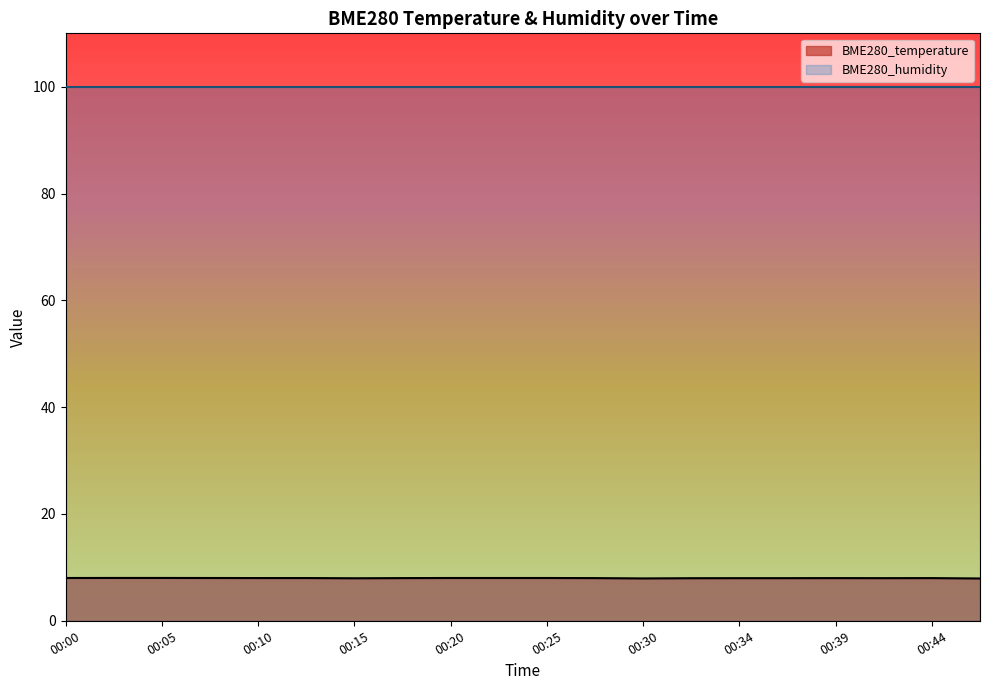

How many points are higher than both their immediate neighbors (excluding endpoints)?

2